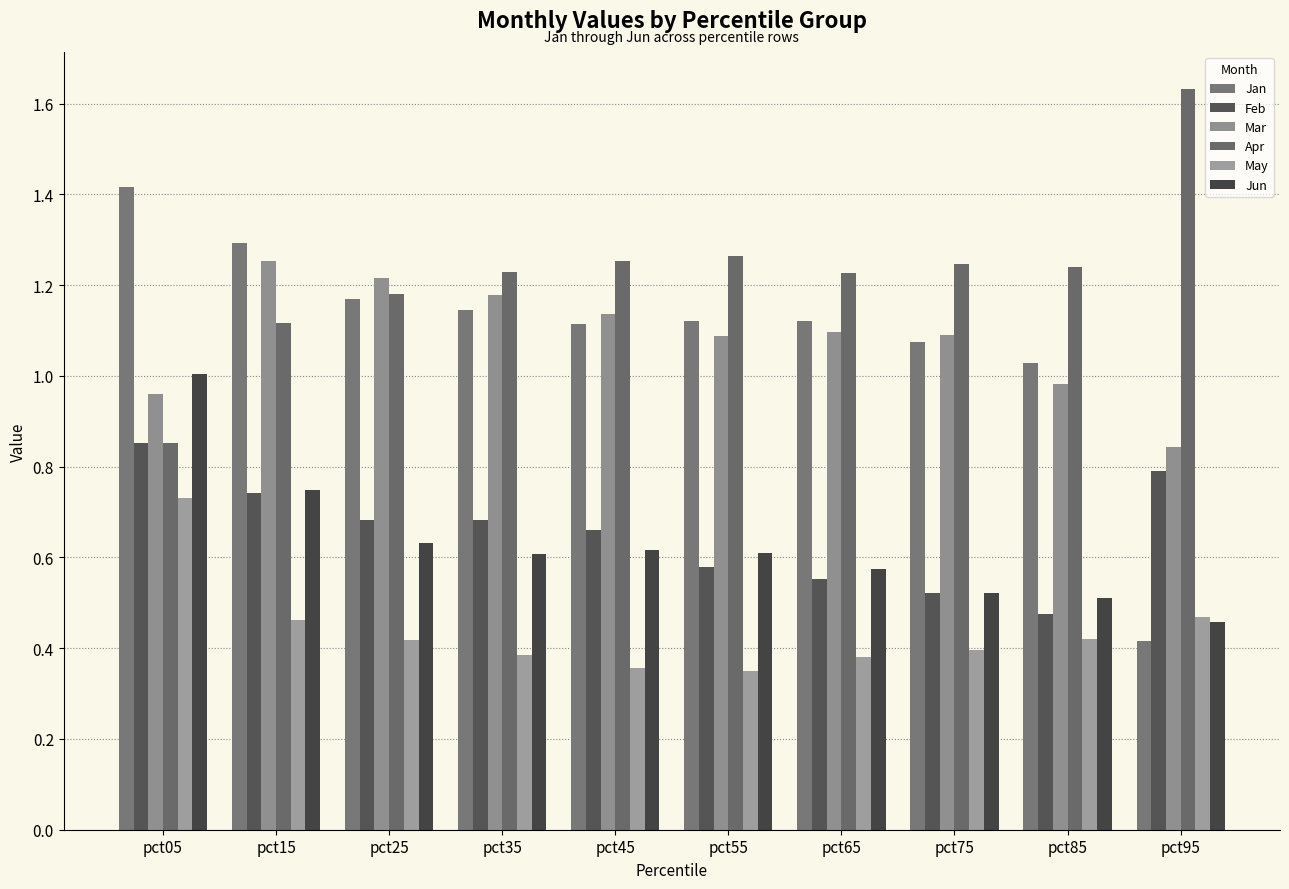

Reading right to left, extract all data points from this chart.

Jan: pct95=0.4	pct85=1.0	pct75=1.1	pct65=1.1	pct55=1.1	pct45=1.1	pct35=1.1	pct25=1.2	pct15=1.3	pct05=1.4
Feb: pct95=0.8	pct85=0.5	pct75=0.5	pct65=0.6	pct55=0.6	pct45=0.7	pct35=0.7	pct25=0.7	pct15=0.7	pct05=0.9
Mar: pct95=0.8	pct85=1.0	pct75=1.1	pct65=1.1	pct55=1.1	pct45=1.1	pct35=1.2	pct25=1.2	pct15=1.3	pct05=1.0
Apr: pct95=1.6	pct85=1.2	pct75=1.2	pct65=1.2	pct55=1.3	pct45=1.3	pct35=1.2	pct25=1.2	pct15=1.1	pct05=0.9
May: pct95=0.5	pct85=0.4	pct75=0.4	pct65=0.4	pct55=0.3	pct45=0.4	pct35=0.4	pct25=0.4	pct15=0.5	pct05=0.7
Jun: pct95=0.5	pct85=0.5	pct75=0.5	pct65=0.6	pct55=0.6	pct45=0.6	pct35=0.6	pct25=0.6	pct15=0.7	pct05=1.0